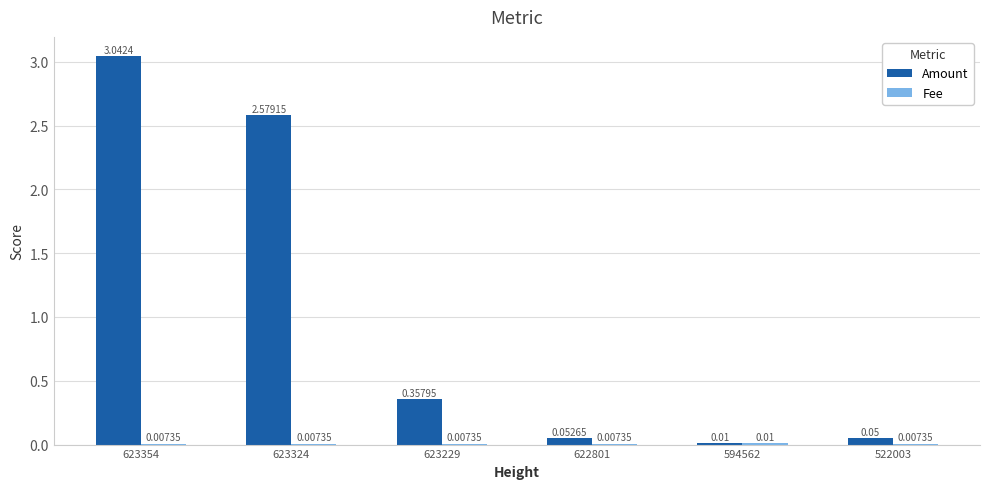

At which category is the sum across all series the highest?

623354